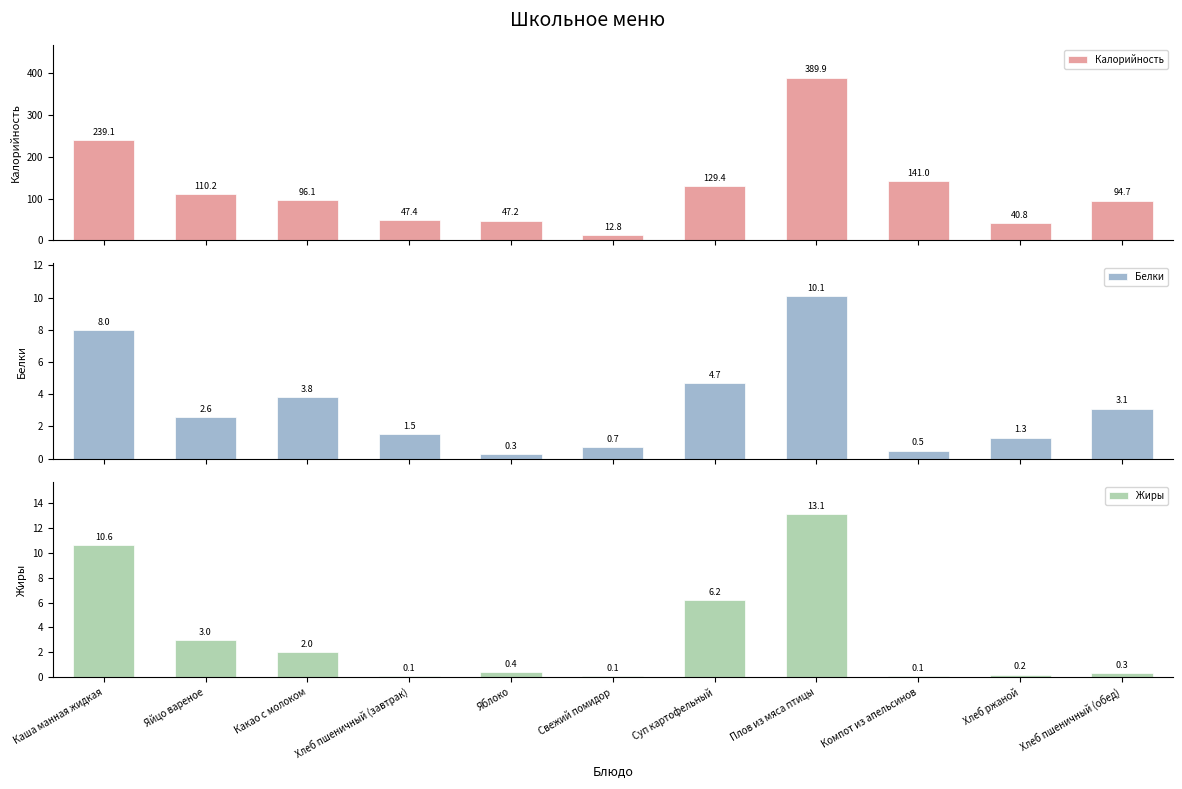

True or false: Жиры has a value of 10.6 at Каша манная жидкая.

True